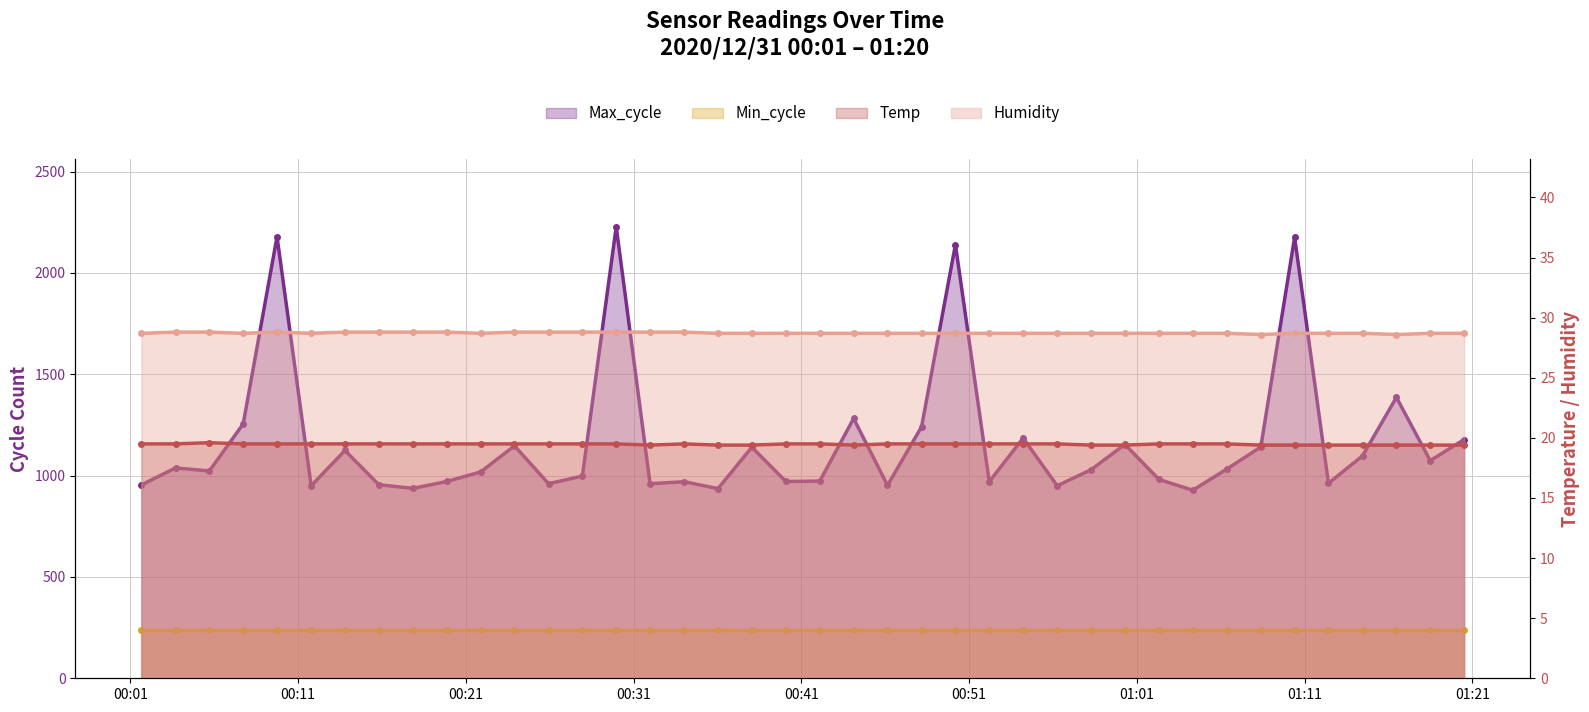

What value does the Temp series have at 2020/12/31 00:42:06?

19.5